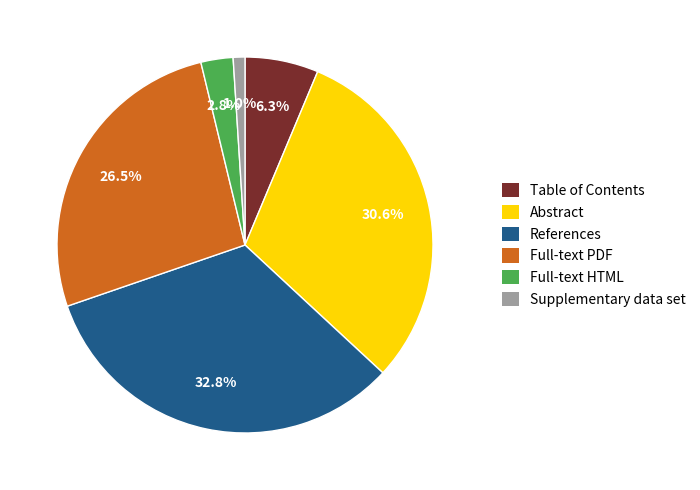

Between Abstract and Full-text HTML, which is larger?

Abstract